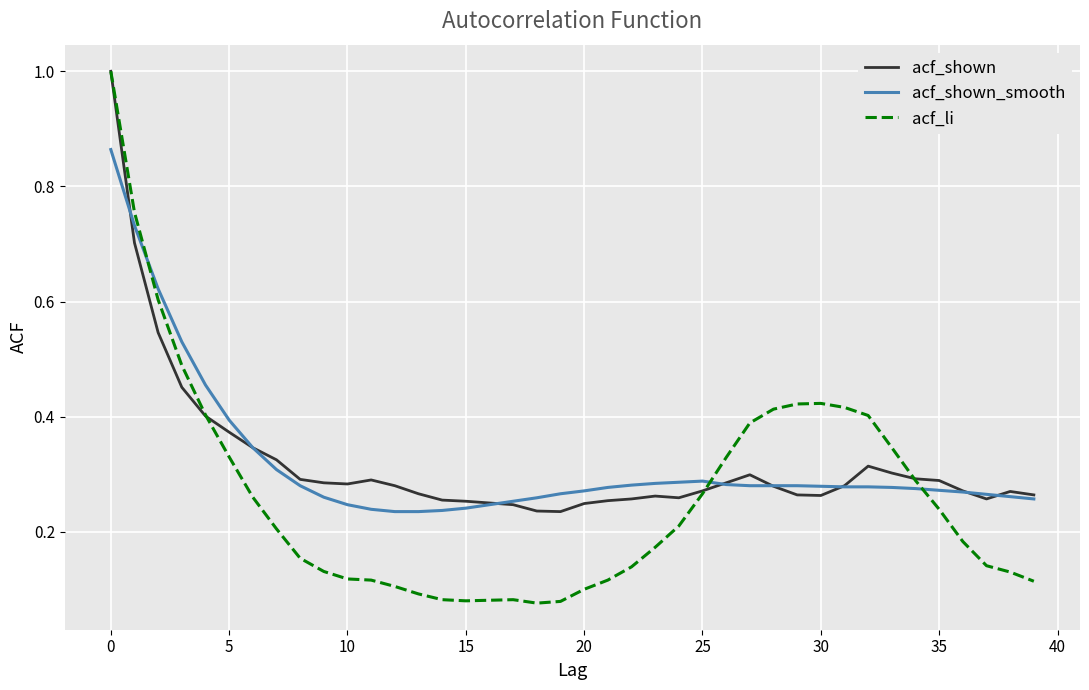

What is the maximum value for acf_shown?

1.0